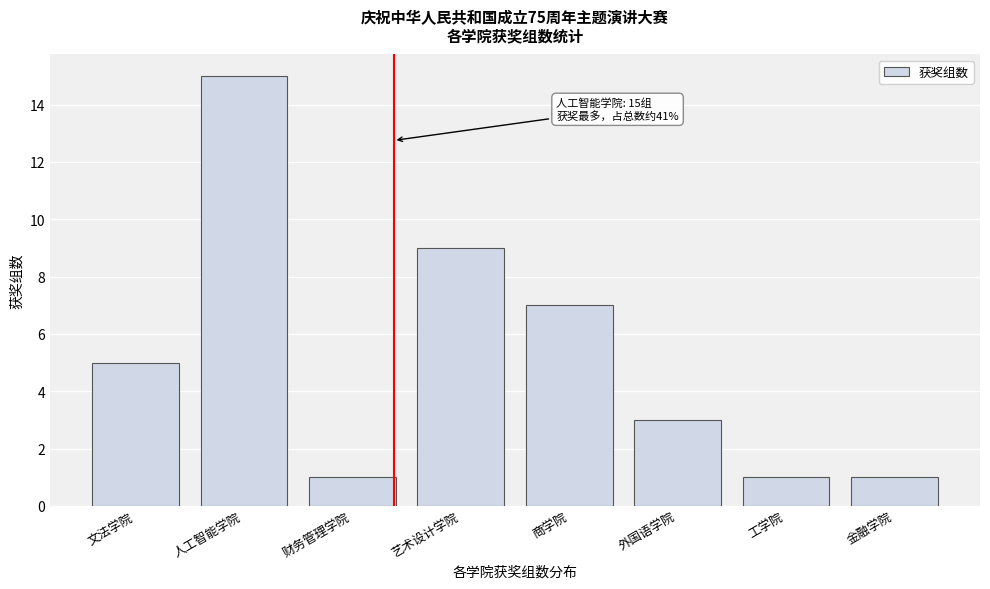

Reading right to left, extract all data points from this chart.

金融学院=1	工学院=1	外国语学院=3	商学院=7	艺术设计学院=9	财务管理学院=1	人工智能学院=15	文法学院=5